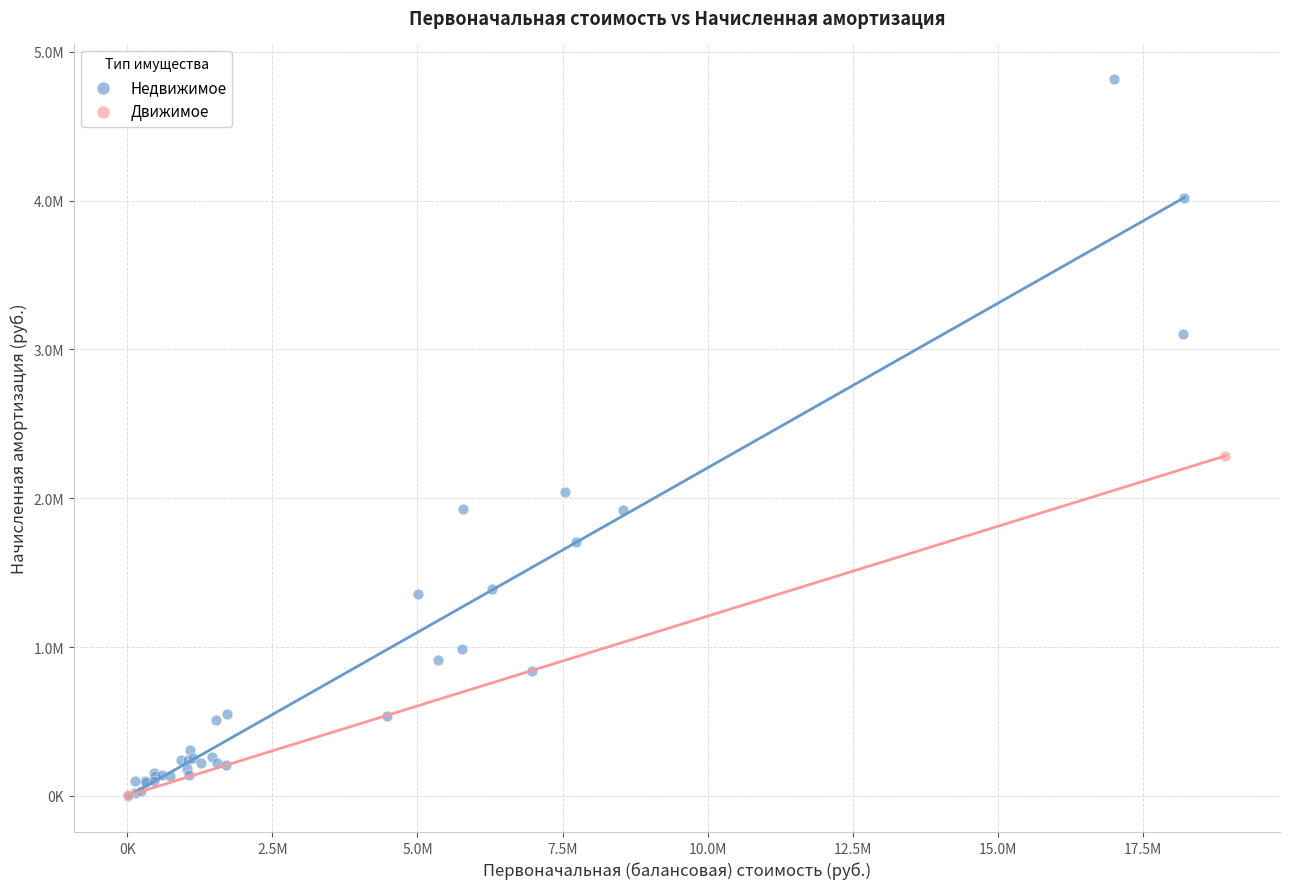

What are all the series names shown in the legend?

Недвижимое, Движимое